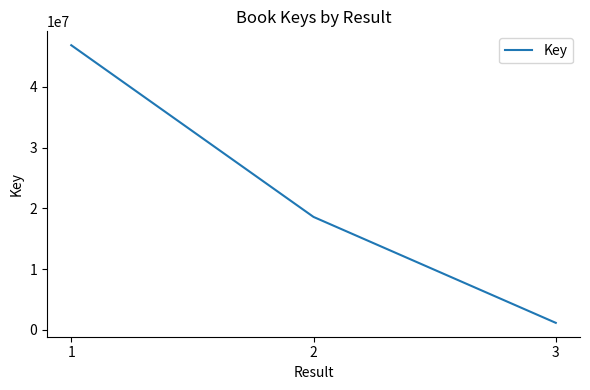

What is the change in value from 1 to 3?

-45723504